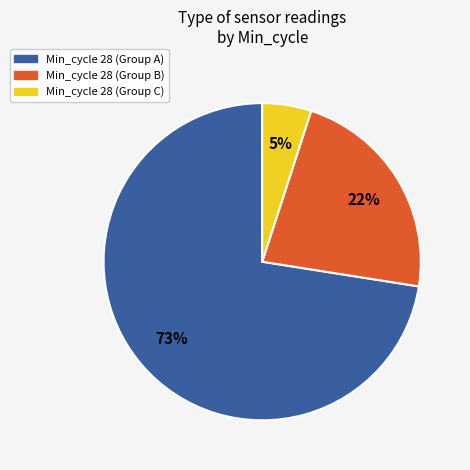

To the nearest percent, what is the average slice percentage?

33%